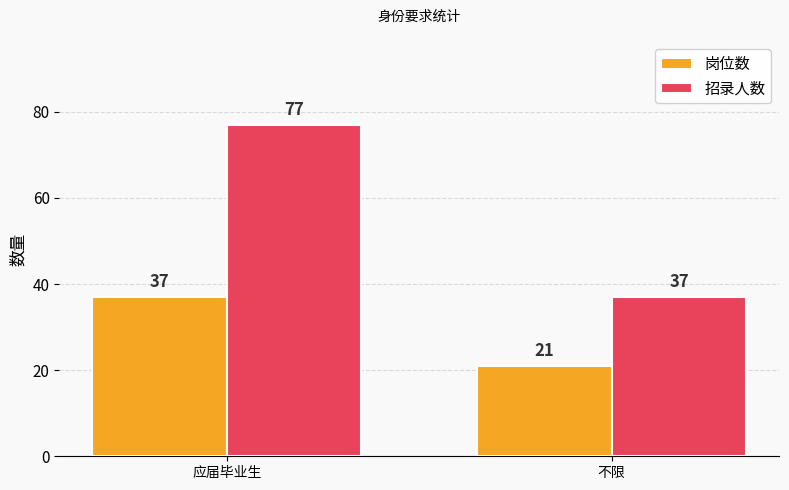

What is the total value across all series at 不限?

58